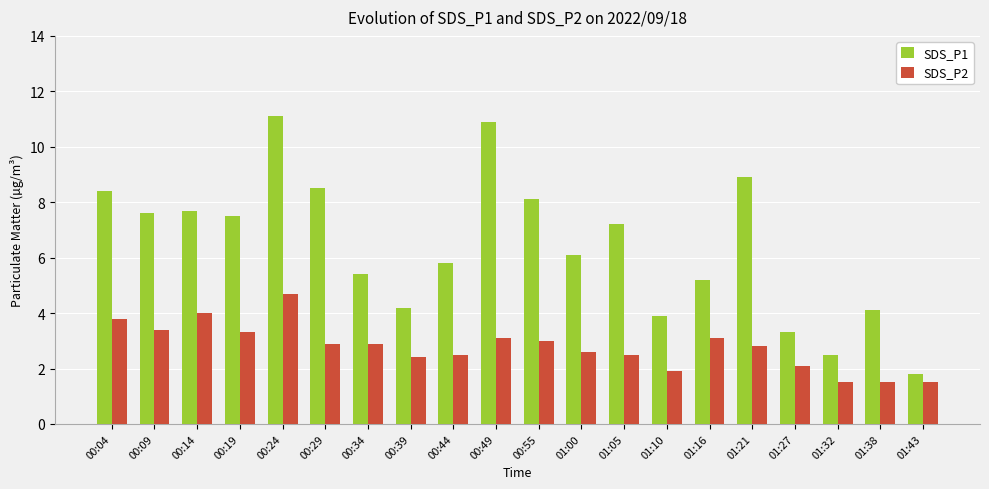

At 01:16, list the series in order from largest to smallest.

SDS_P1, SDS_P2